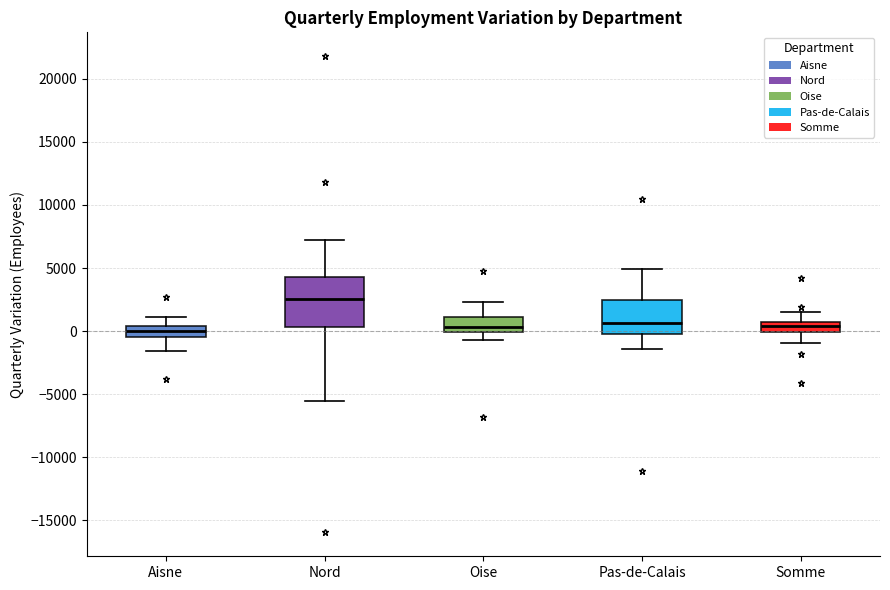

Comparing the boxes themselves (not the whiskers), which one is the tallest?

Nord